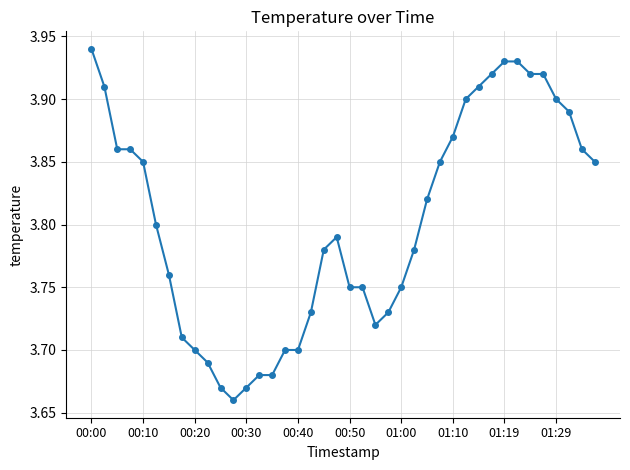

What is the difference between the maximum and minimum values?

0.3